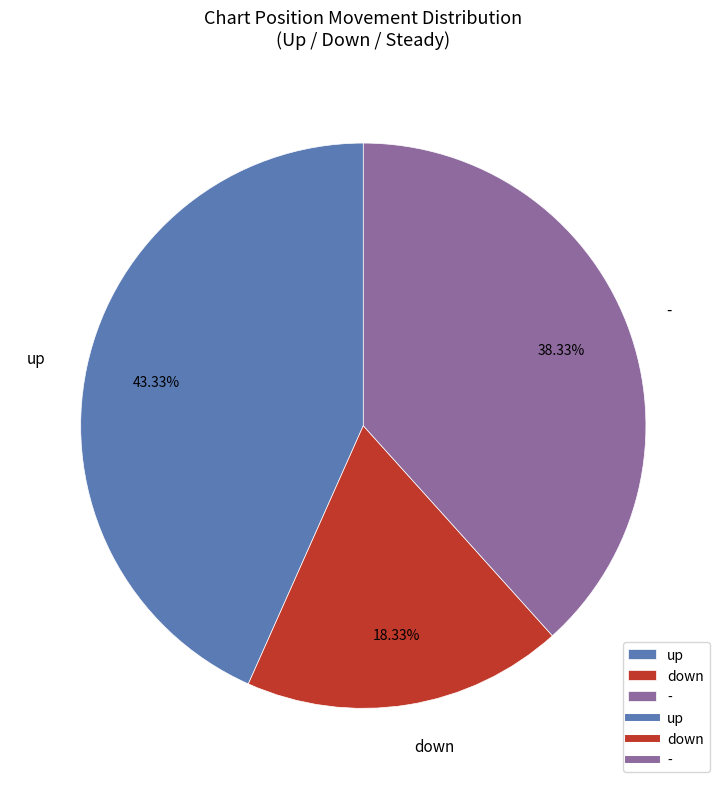

Which has a higher value, down or up?

up